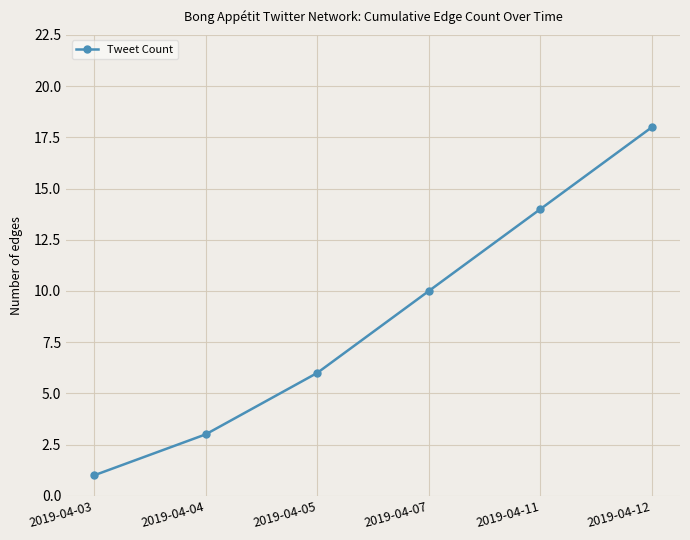

Rank the categories by value from highest to lowest.

2019-04-12, 2019-04-11, 2019-04-07, 2019-04-05, 2019-04-04, 2019-04-03